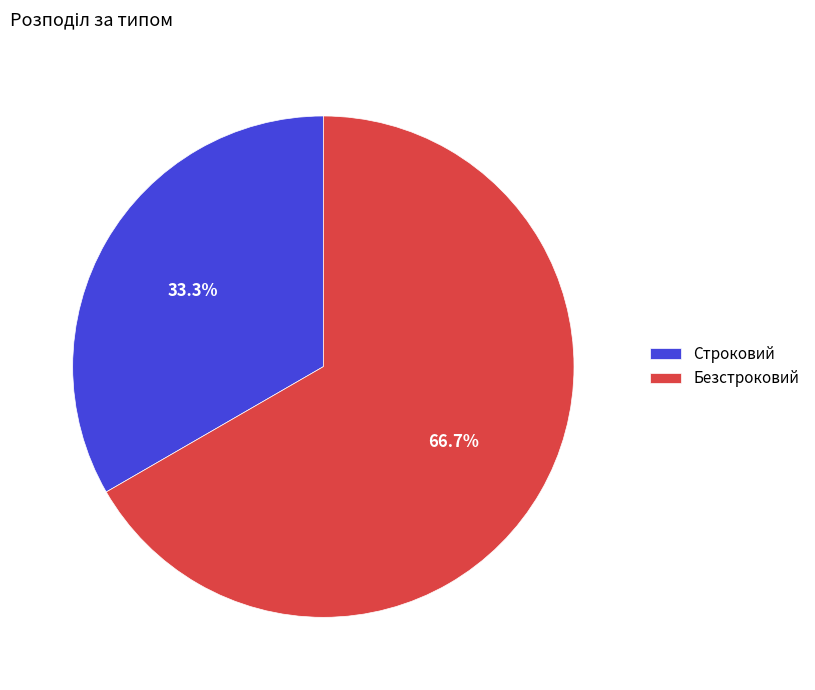

Between Строковий and Безстроковий, which is larger?

Безстроковий